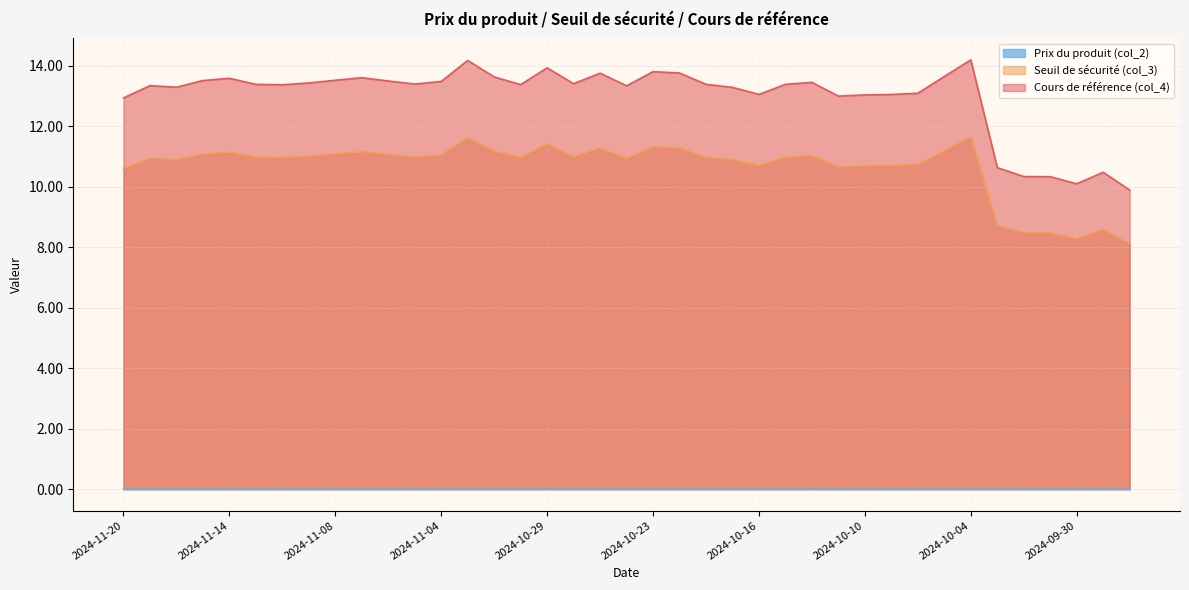

What is the total value across all series at 2024-10-21?

24.4